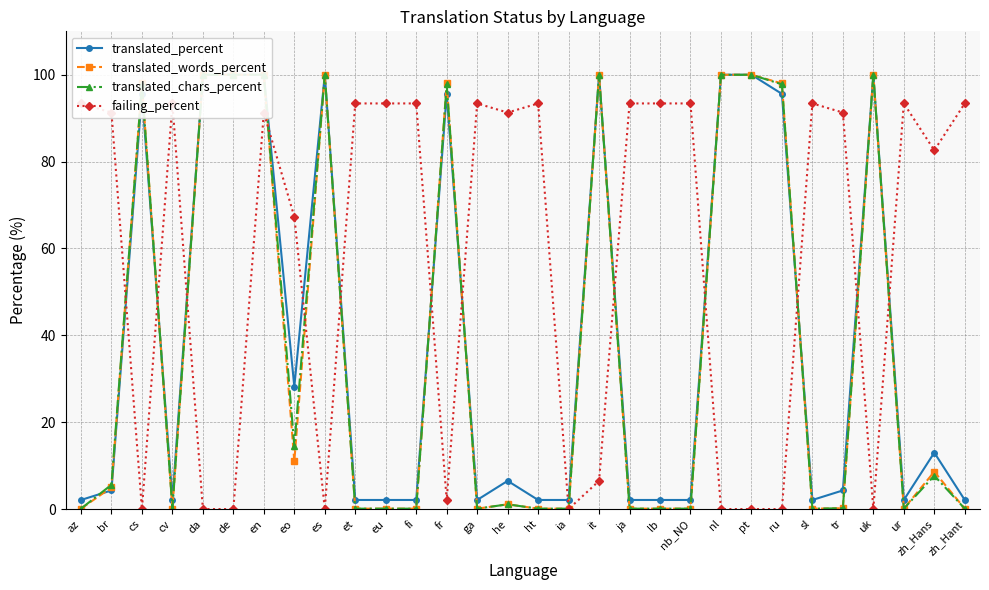

Which series has the largest range (max minus min)?

translated_words_percent